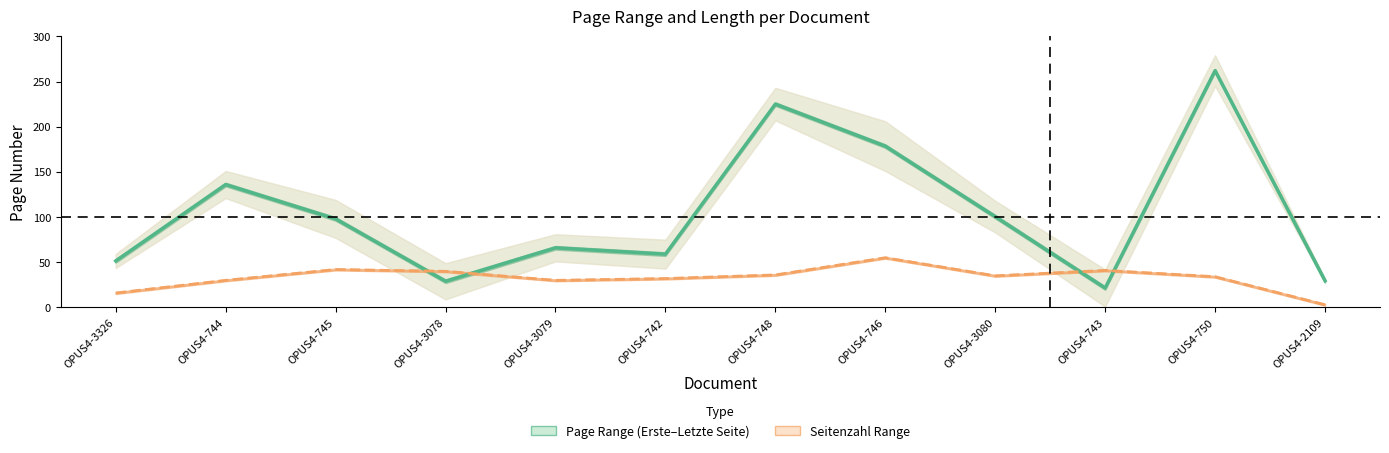

What is the value of the Seitenzahl point at the 4th from the left?

40.0